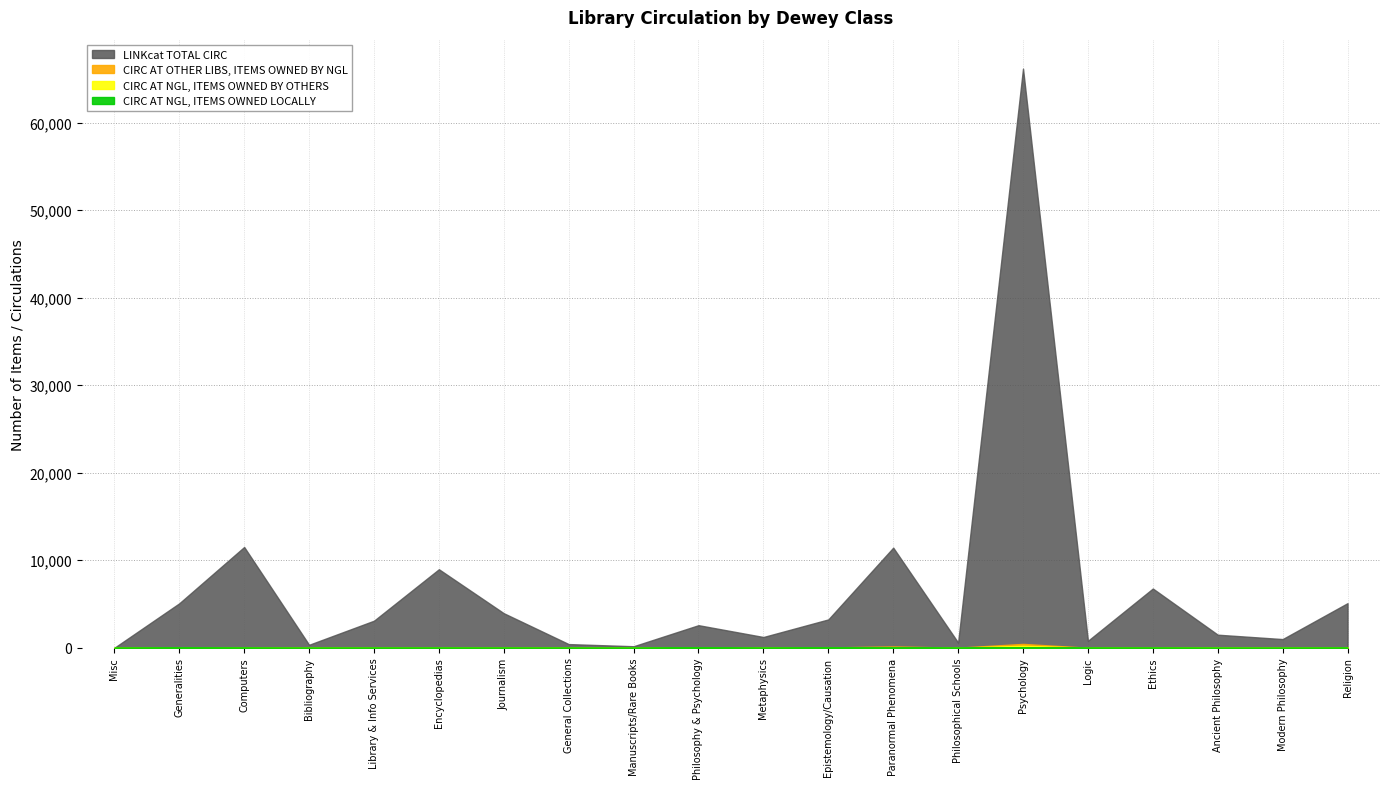

The CIRC AT NGL, ITEMS OWNED LOCALLY series shows 1 at General Collections. True or false?

True